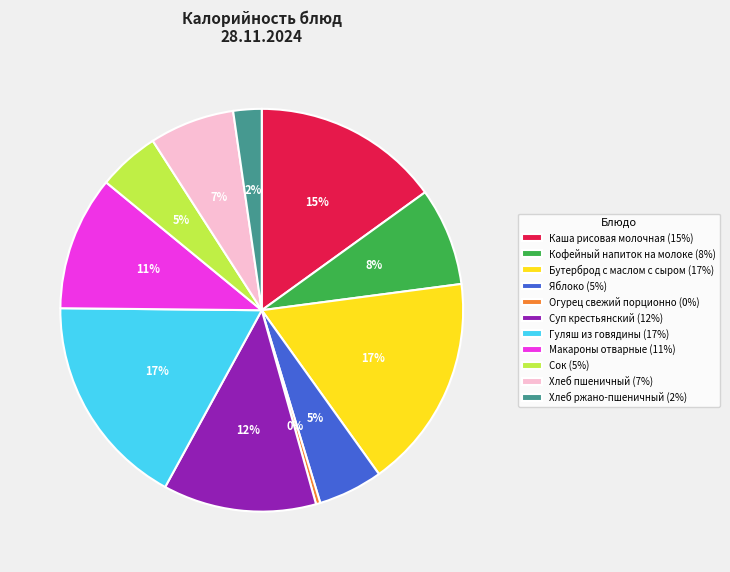

Do Бутерброд с маслом с сыром (17%) and Гуляш из говядины (17%) together represent more than half of the pie?

No